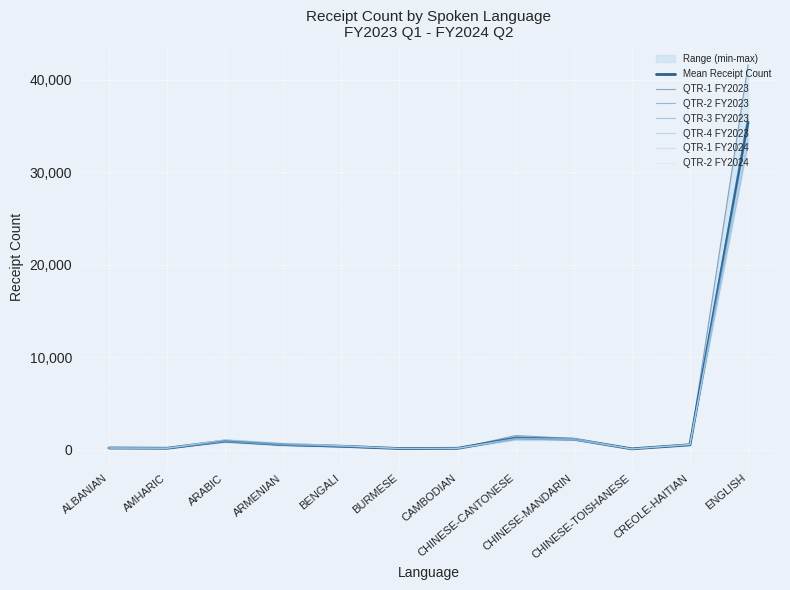

At which category is the sum across all series the highest?

ENGLISH